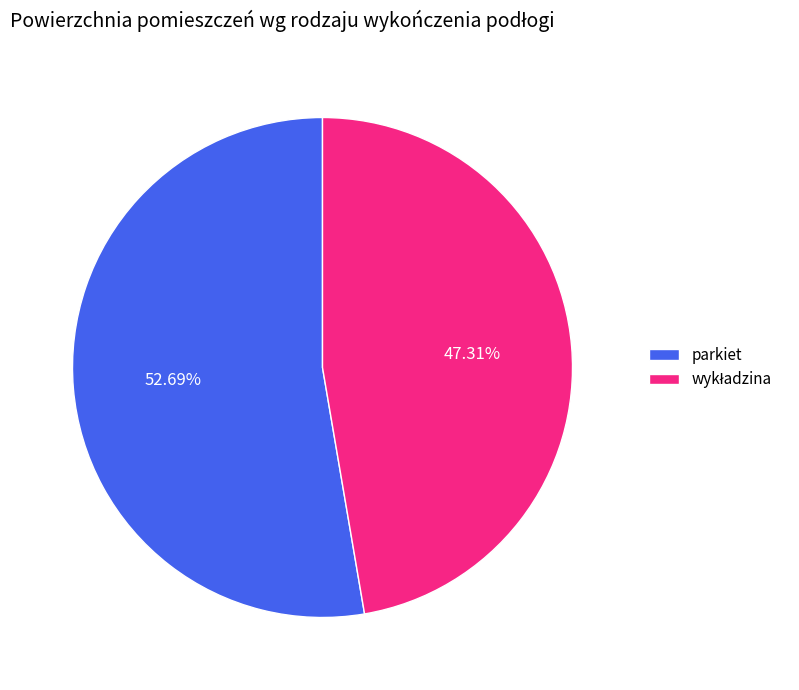

Is parkiet the majority of the pie?

Yes